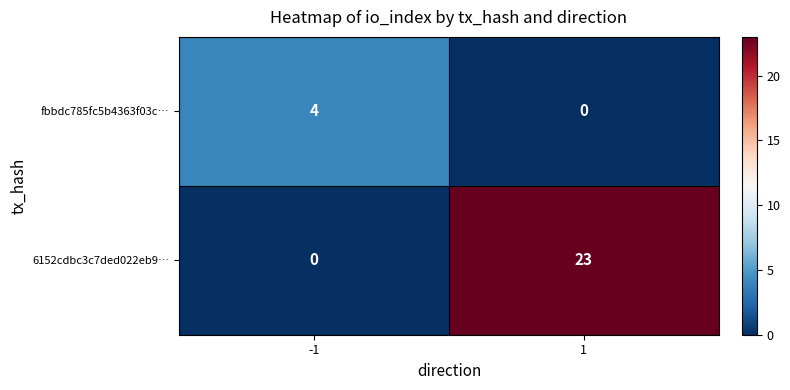

At how many categories does at least one series exceed 16?

1